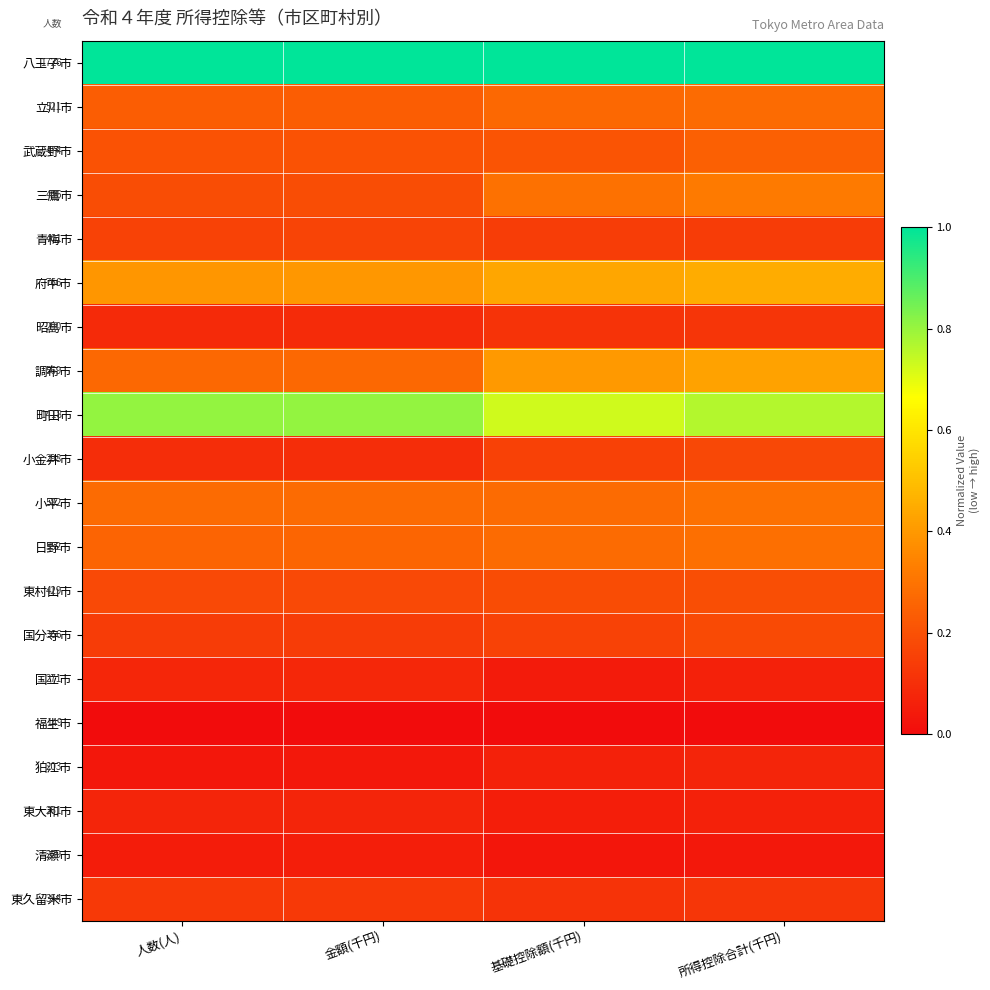

Is the value of 町田市 at 基礎控除額(千円) greater than the value of 狛江市 at 基礎控除額(千円)?

Yes